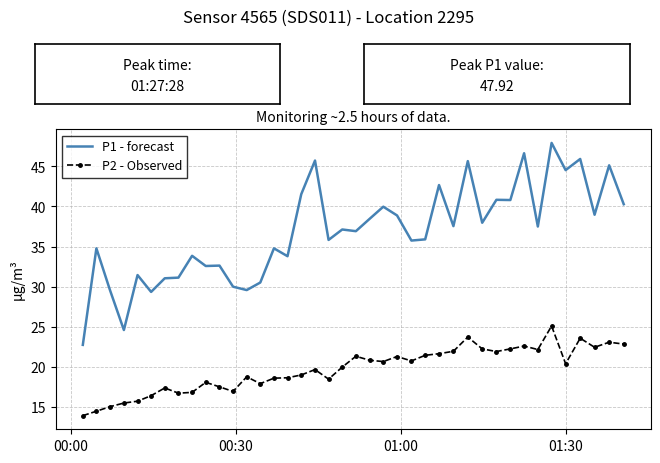

List the series in order of their peak value, highest first.

P1 - forecast, P2 - Observed